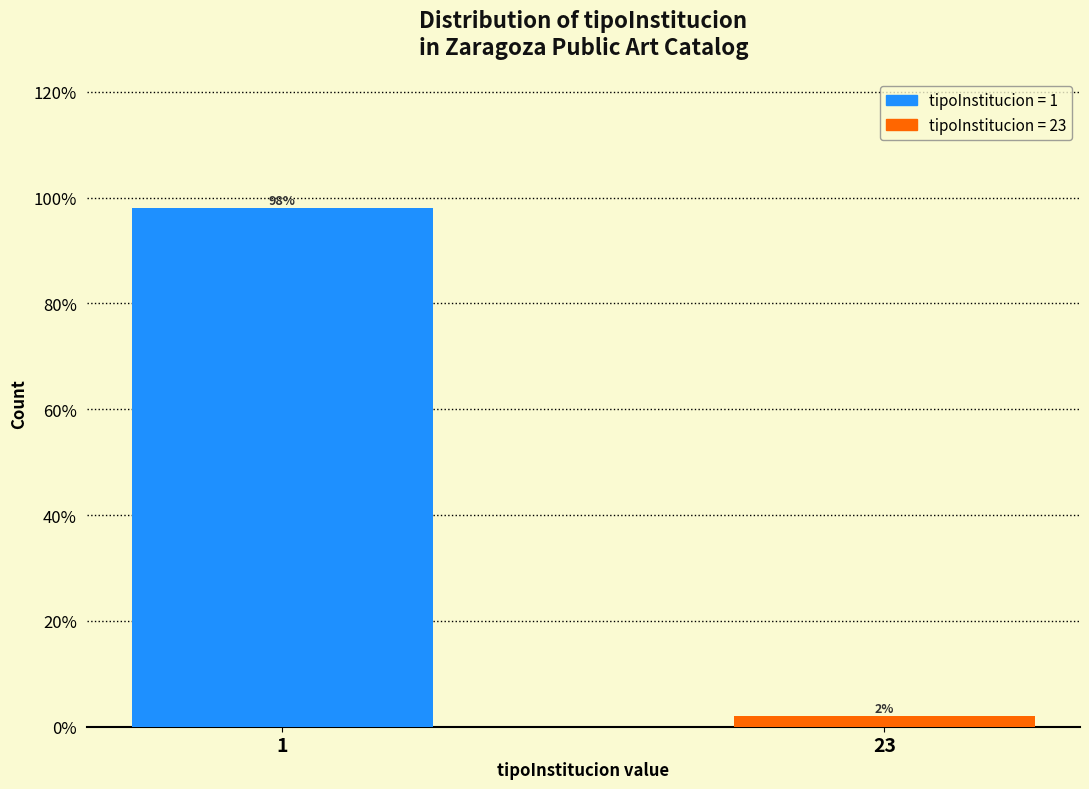

Reading right to left, extract all data points from this chart.

23=2	1=98